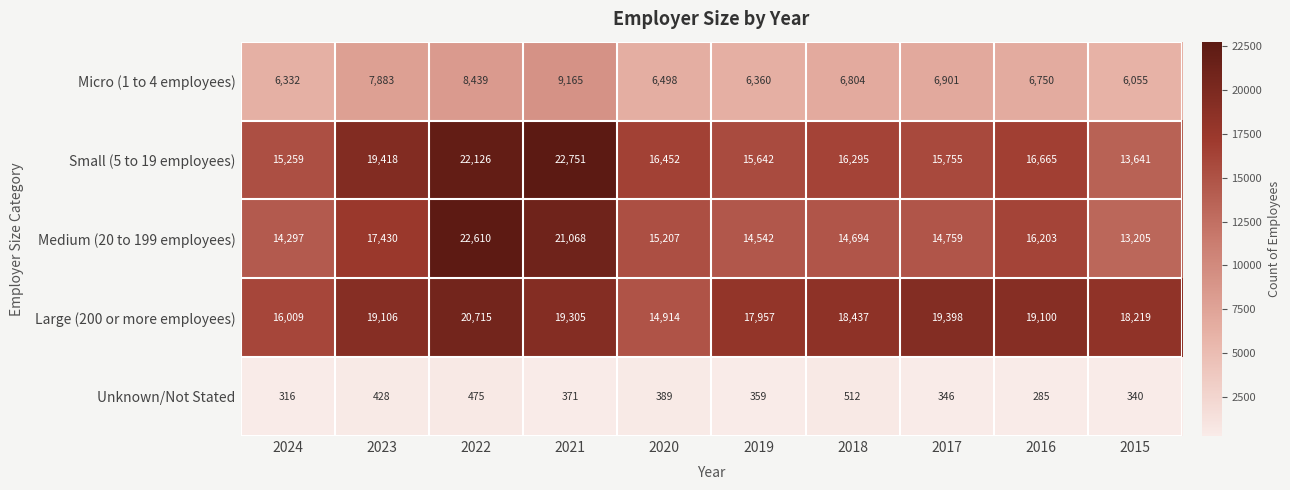

Which series has the largest range (max minus min)?

Medium (20 to 199 employees)